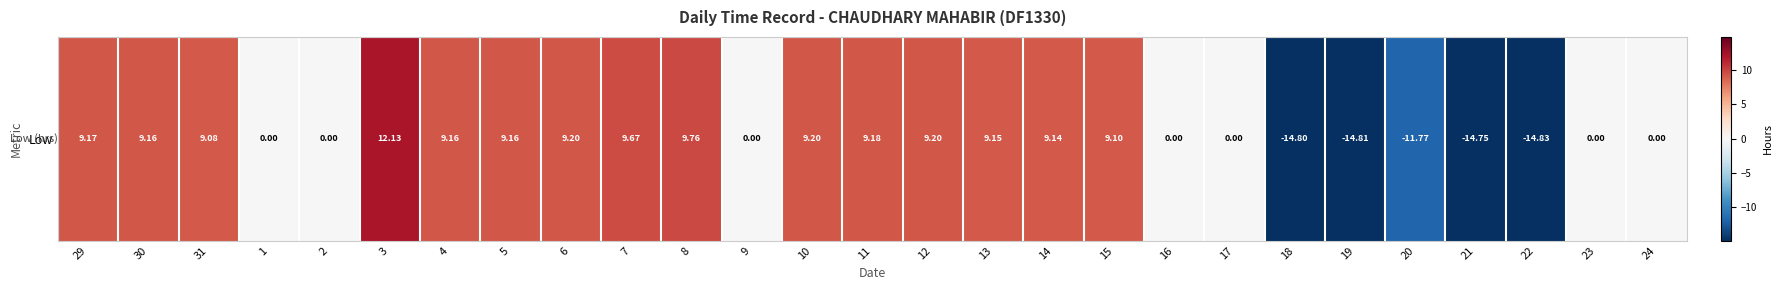

What is the change in value from 14 to 22?

-24.0